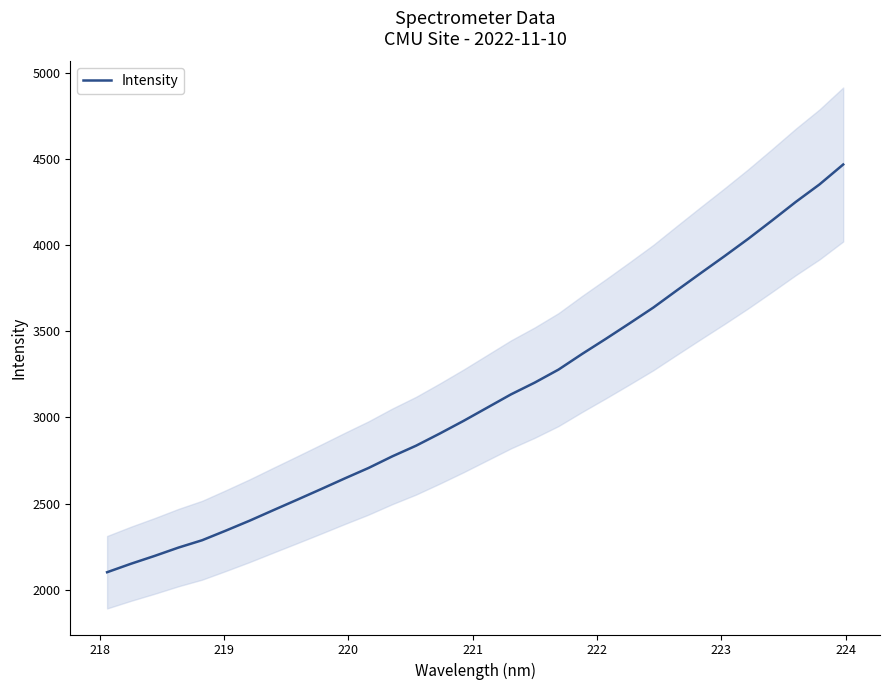

What is the lowest value of the Intensity series?

2101.8